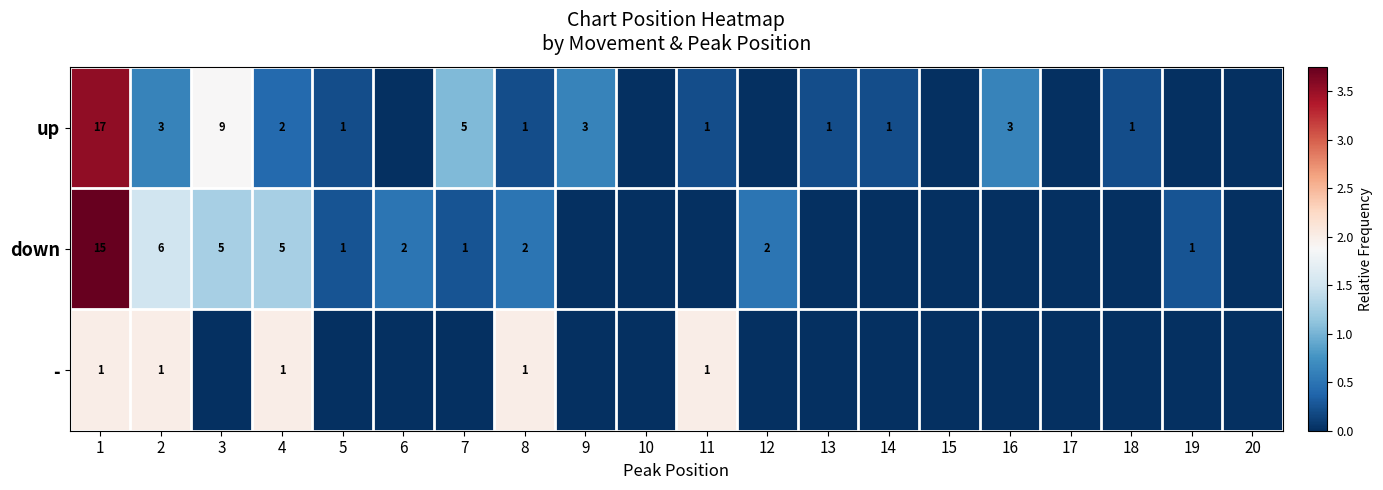

The up series shows 9 at 3. True or false?

True